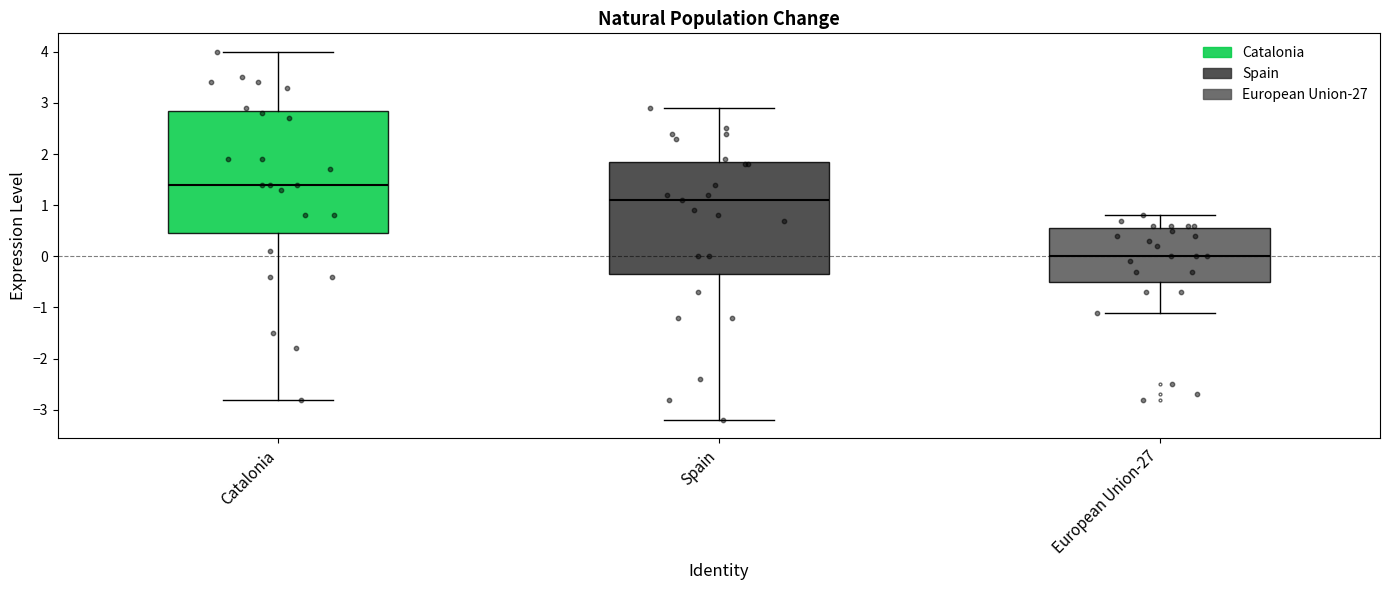

Which box is the tallest, from its lower edge to its upper edge?

Catalonia